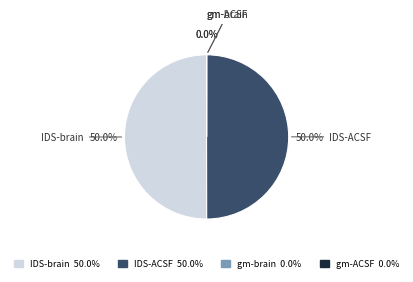

Do IDS-ACSF 50.0% and IDS-brain 50.0% together represent more than half of the pie?

Yes